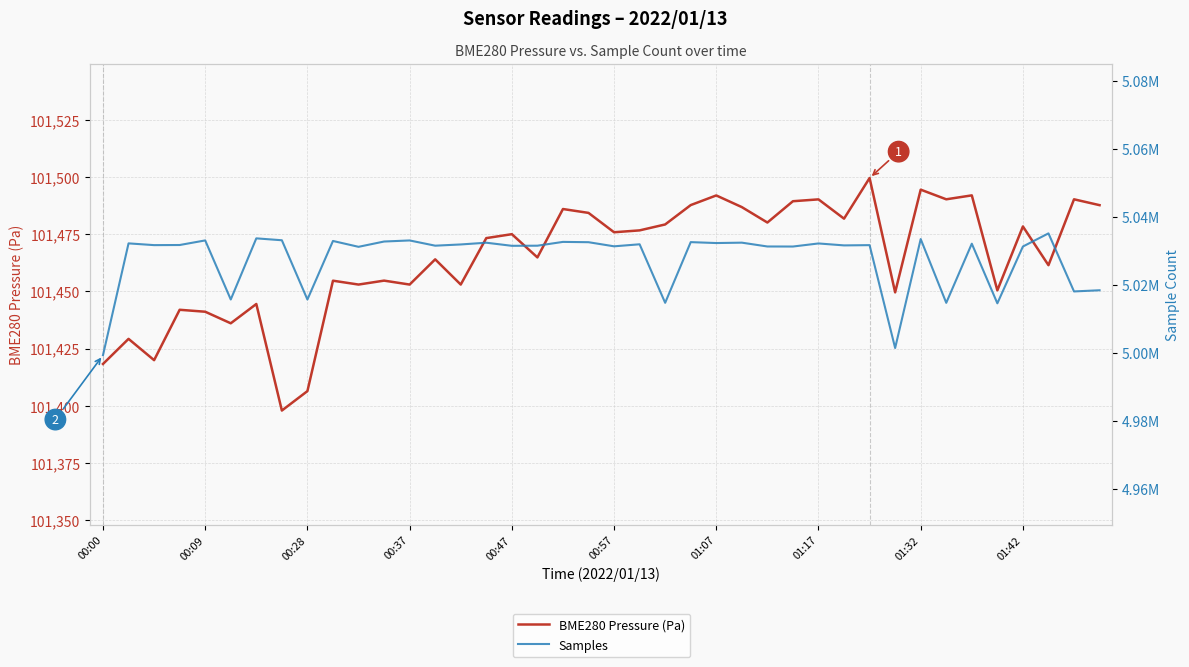

True or false: BME280 Pressure (Pa) and Samples cross at least once.

False